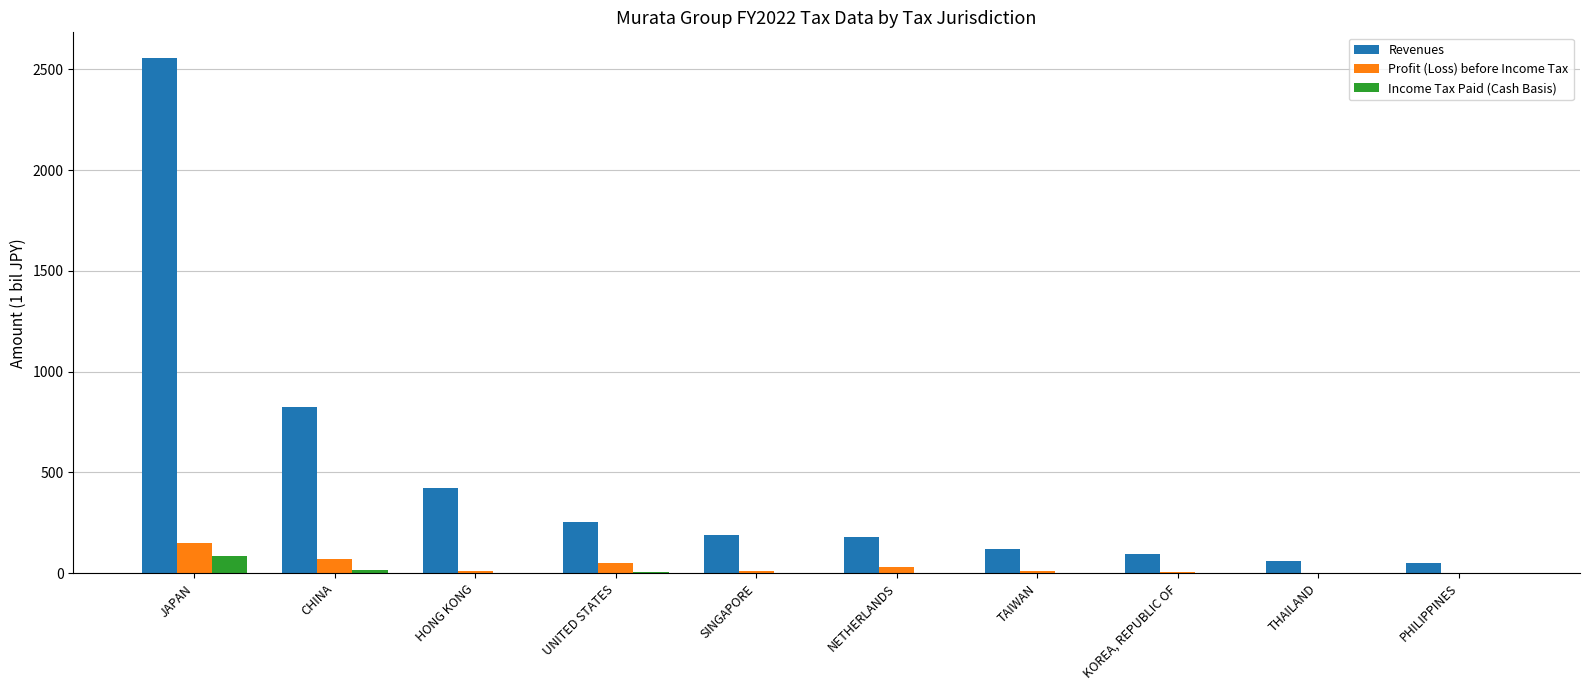

How many groups of bars are there?

10